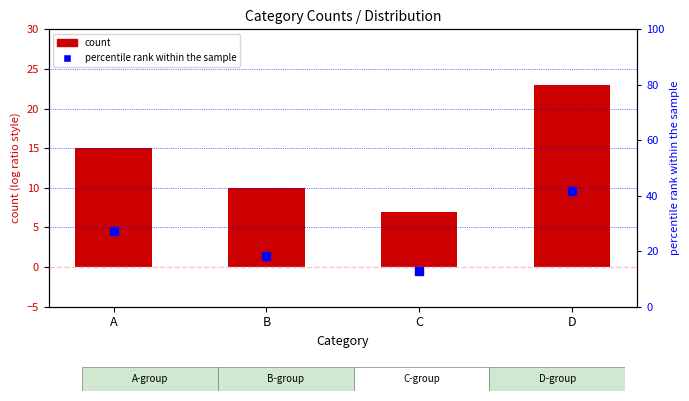

At which category is the sum across all series the highest?

D